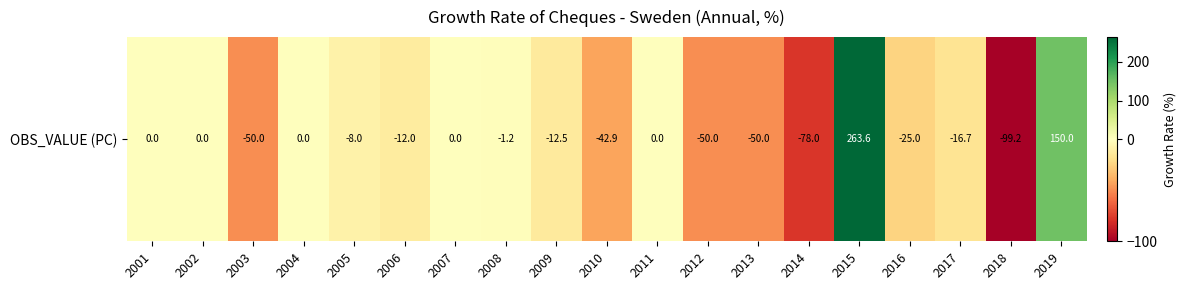

What is the approximate value at 2019?

150.0